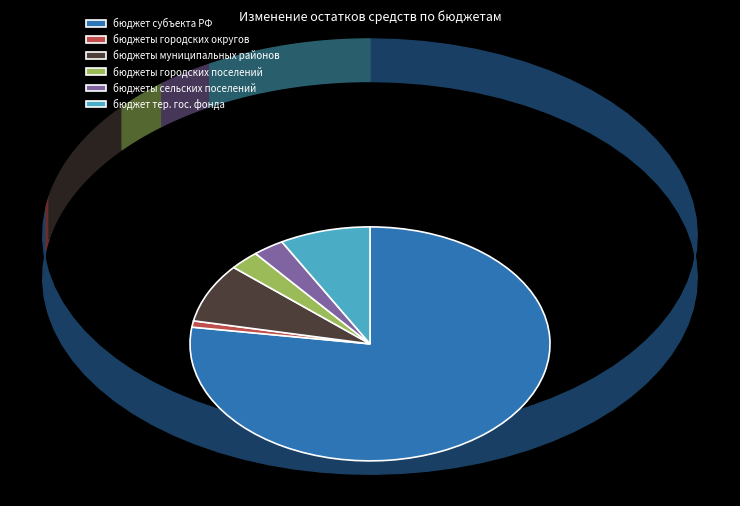

The бюджеты городских округов slice represents 11% of the pie. True or false?

False